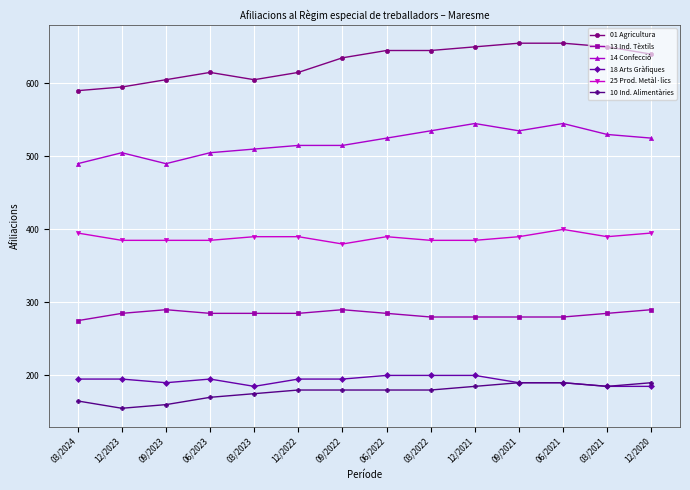

Count the 18 Arts Gràfiques values in the range 190 to 195.

8